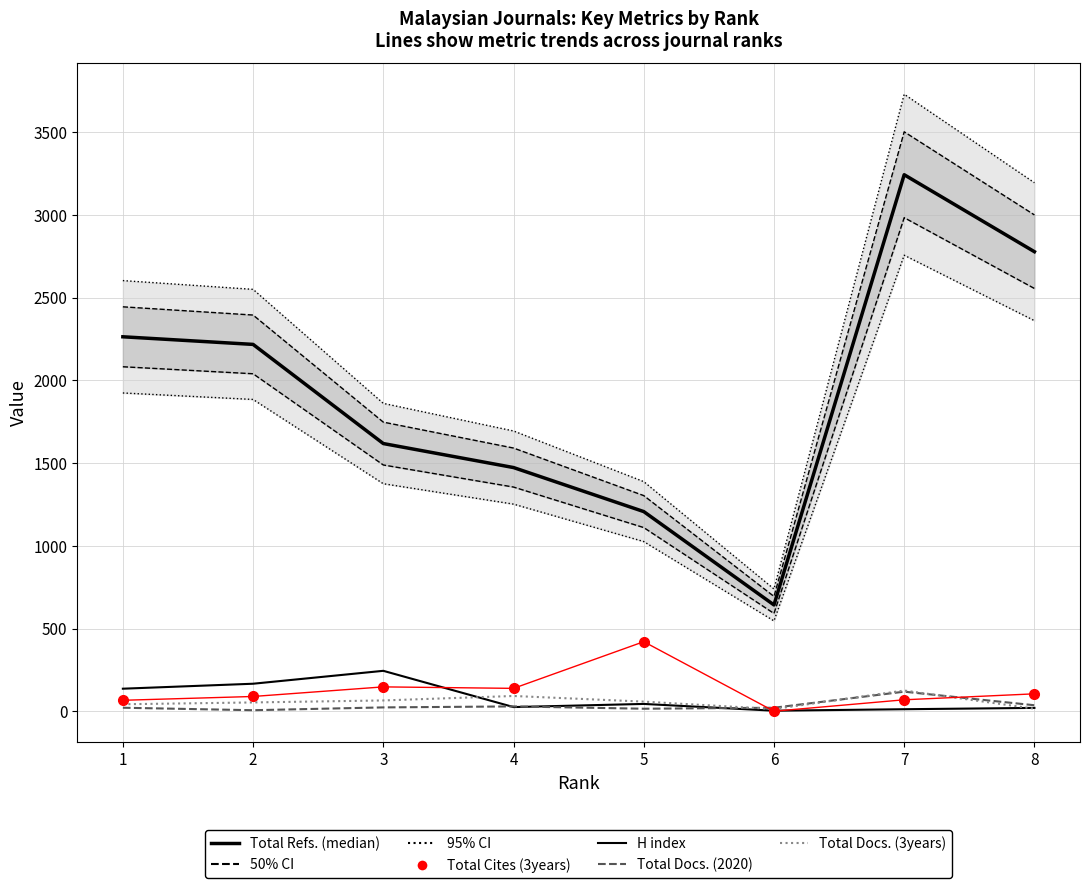

Count the number of data series in this chart.

5